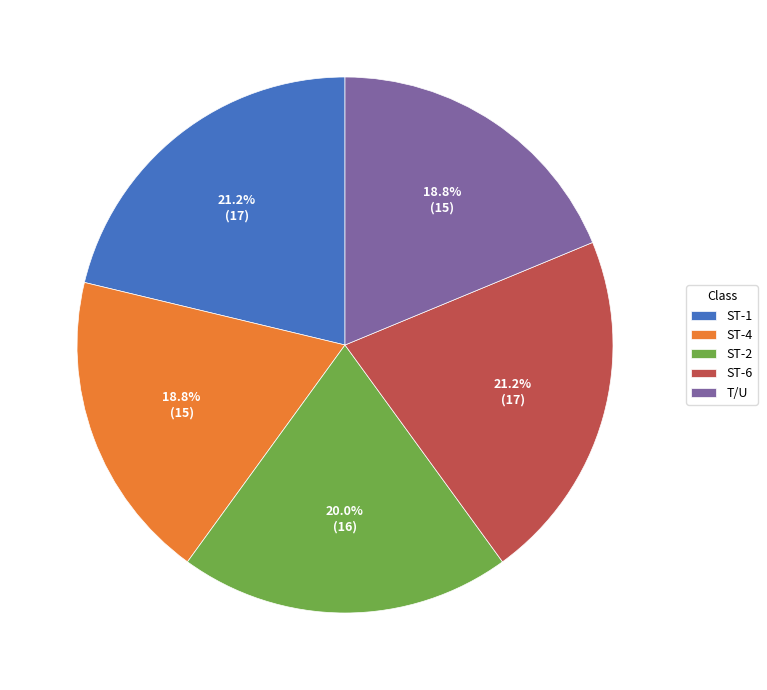

True or false: ST-2 accounts for 20% of the total.

True